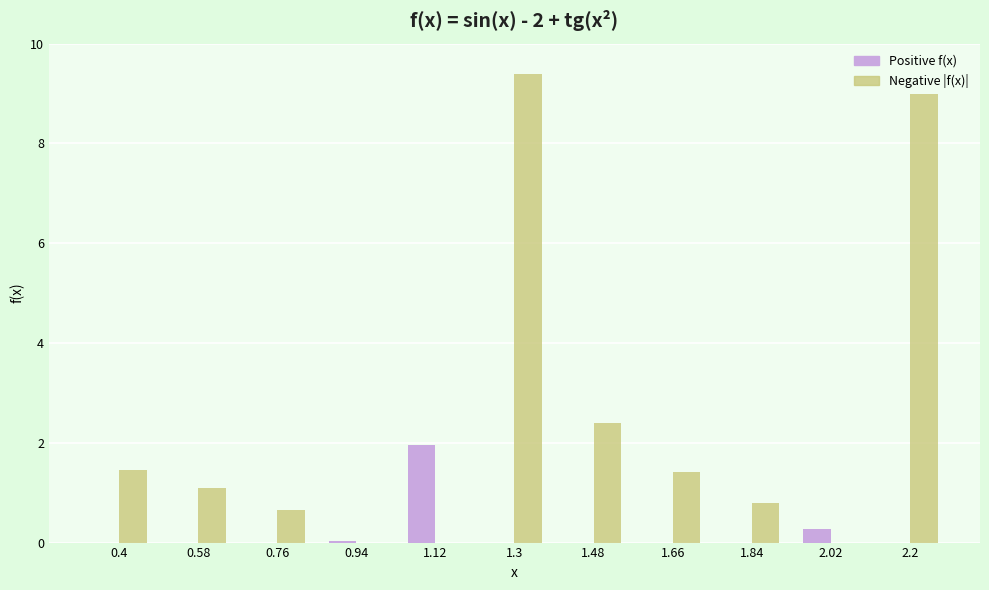

At which label does Positive f(x) reach its peak?

1.12